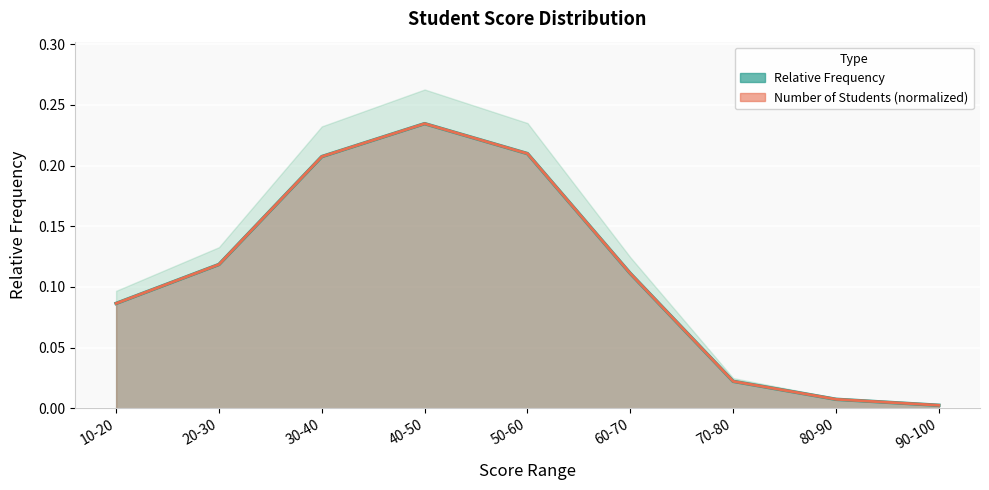

Which category has the highest value across all series?

40-50